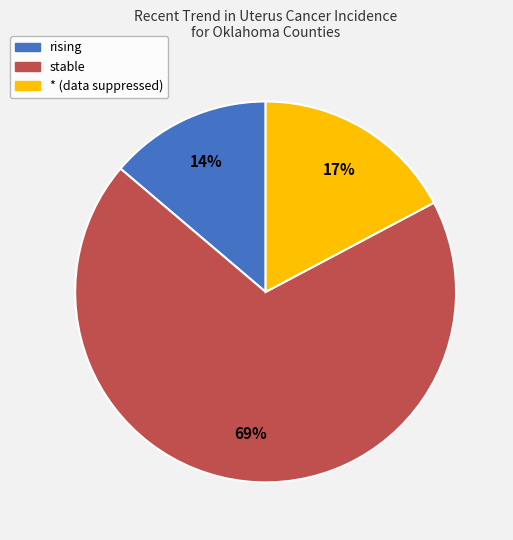

How many slices are in this pie chart?

3